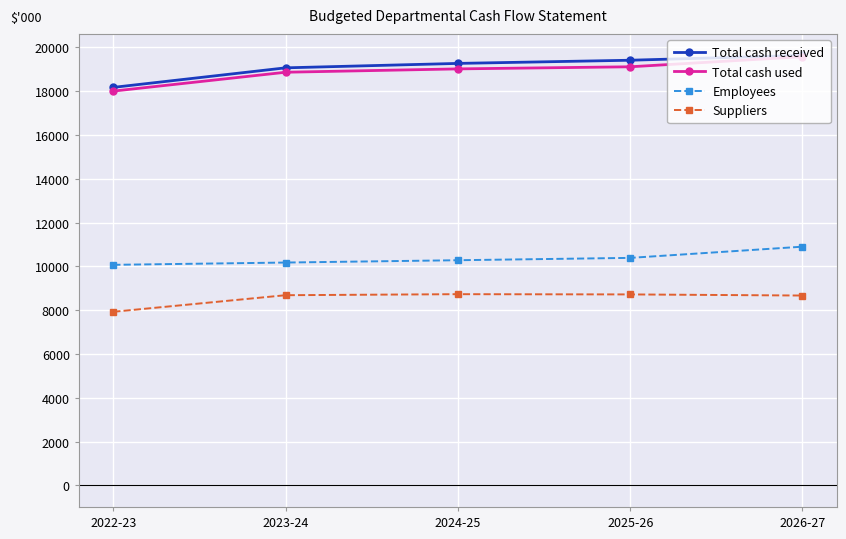

What is the average value of the Total cash received series?

19109